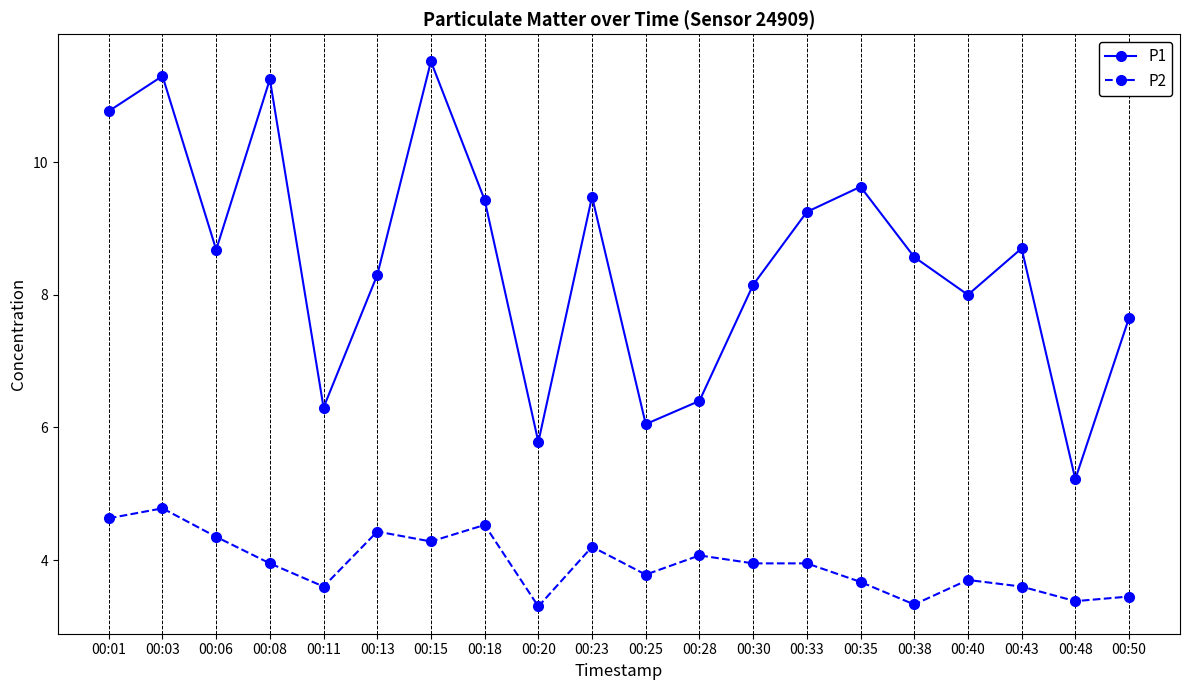

True or false: P2 has more than 0 interior local peaks.

True